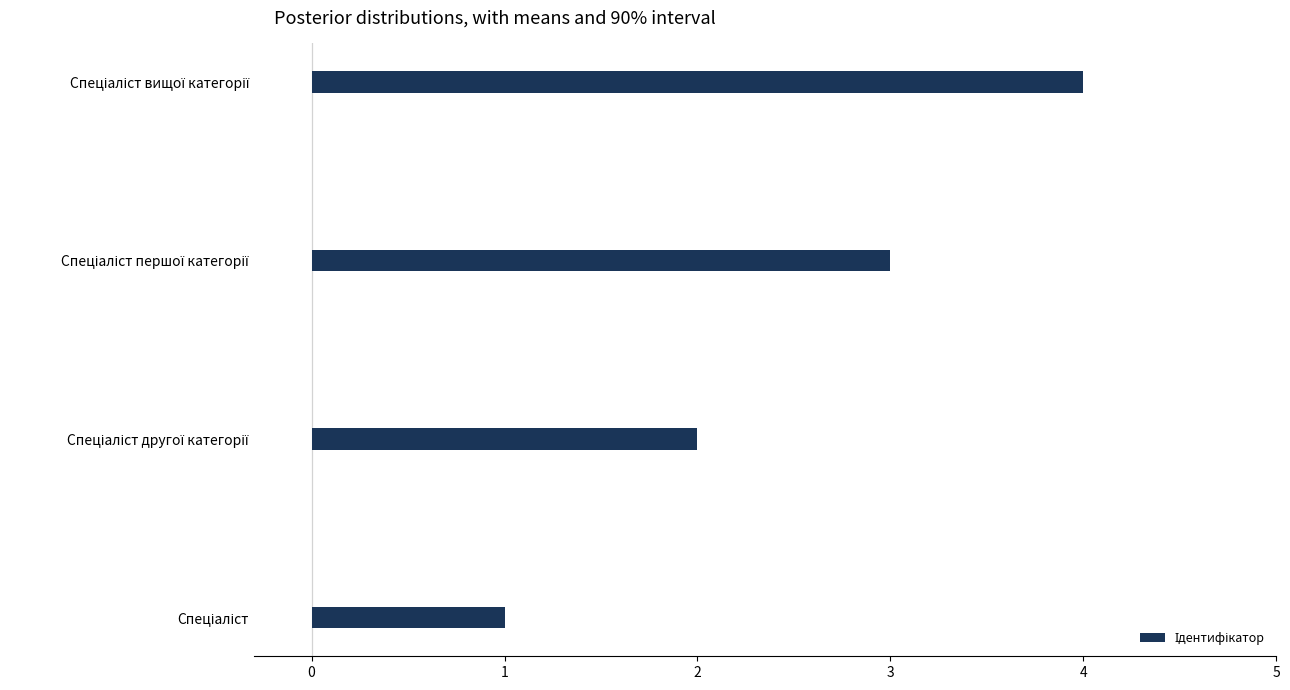

What is the maximum value shown in the chart?

4